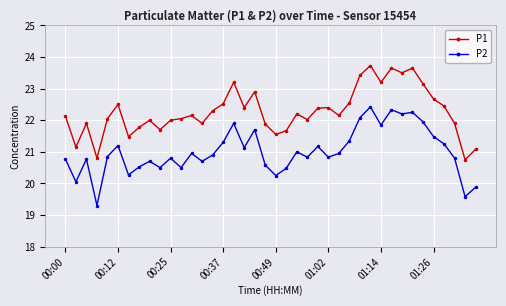

List the series in order of their peak value, lowest first.

P2, P1